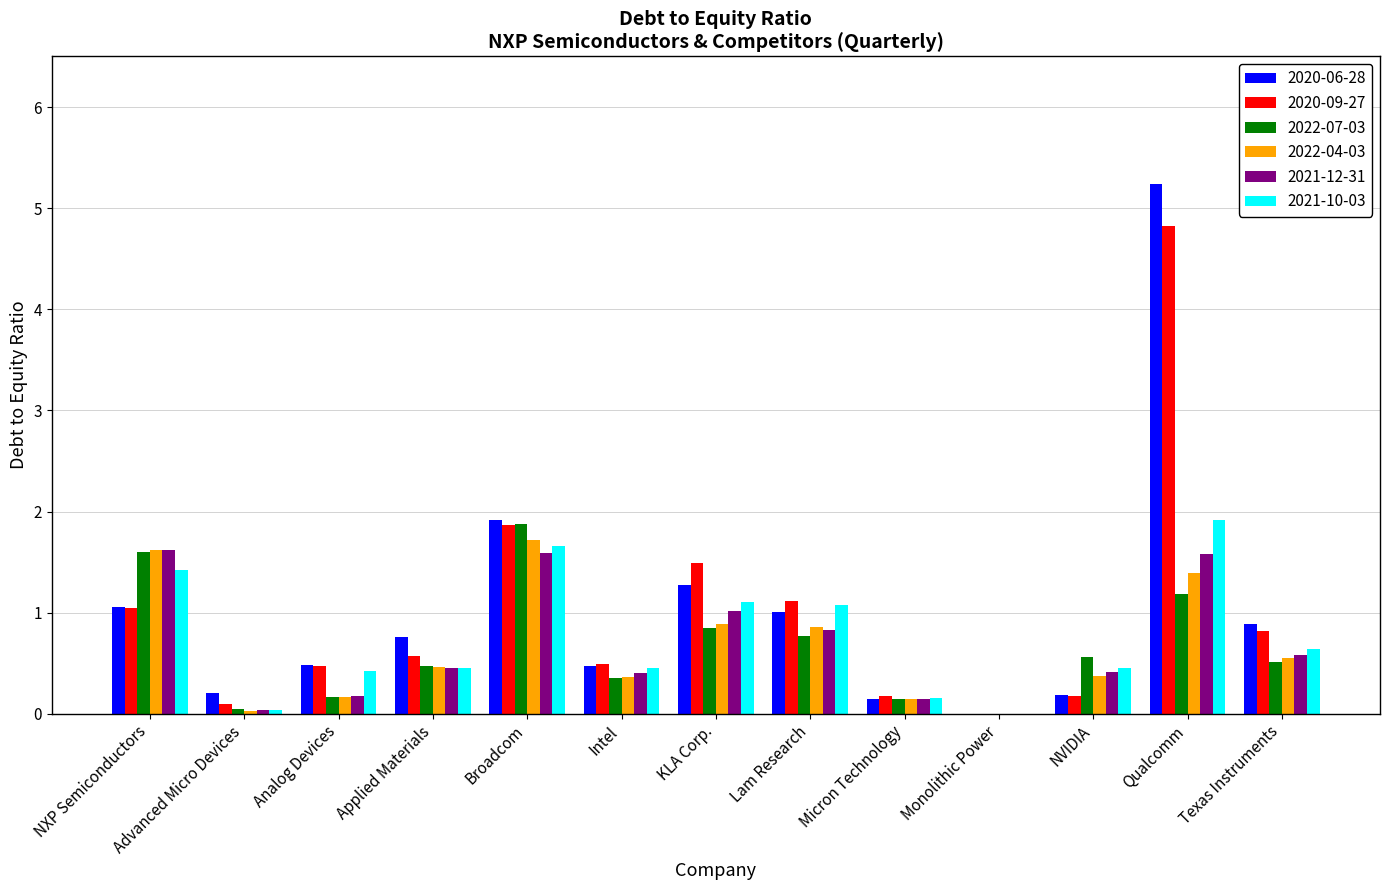

Does the chart contain stacked bars?

No